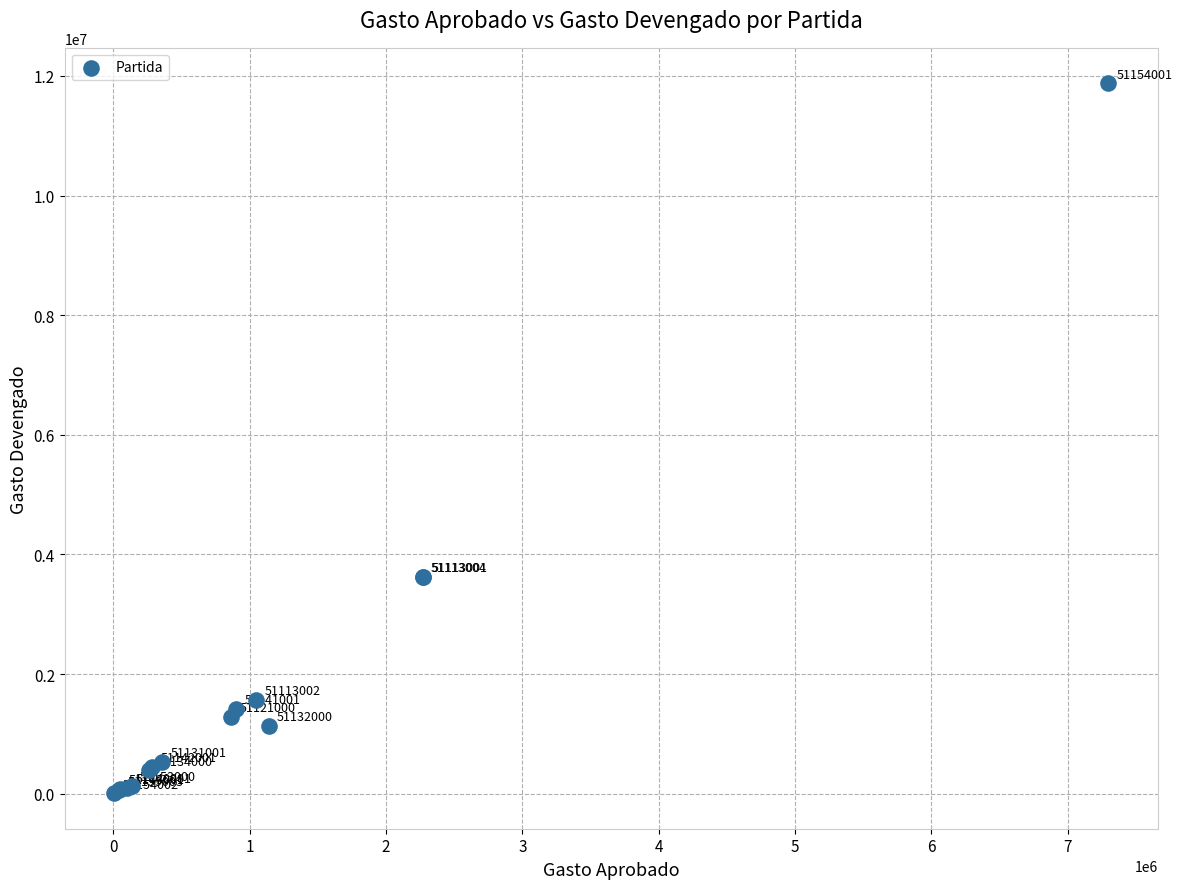

What Y value in the scatter plot is closest to 5942260?

3627539.2